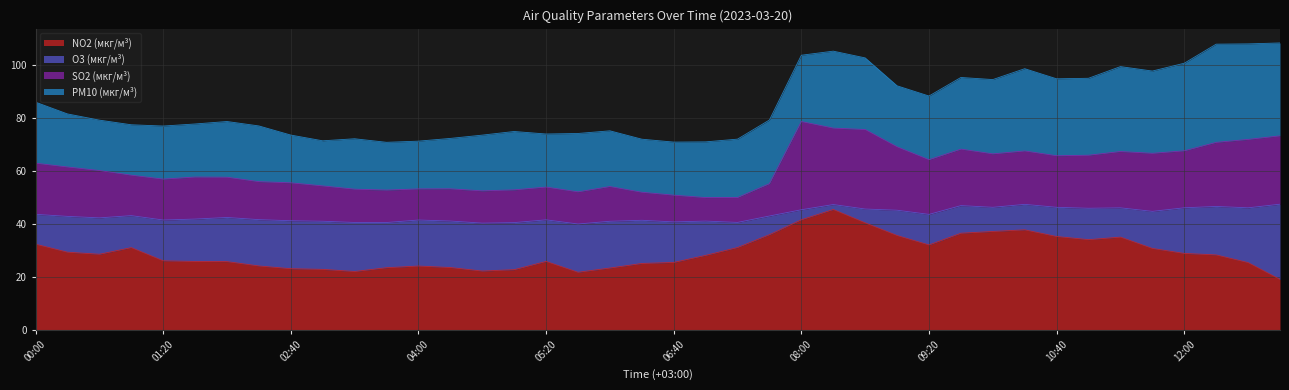

Does the chart display data point markers on the line(s)?

No